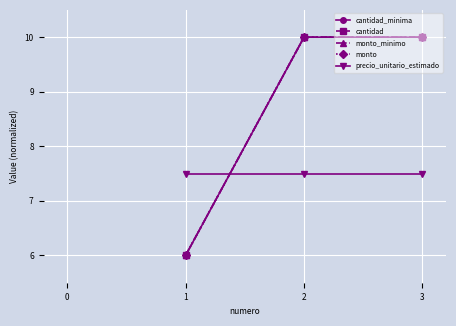

Is this an area chart (filled region under the line)?

No